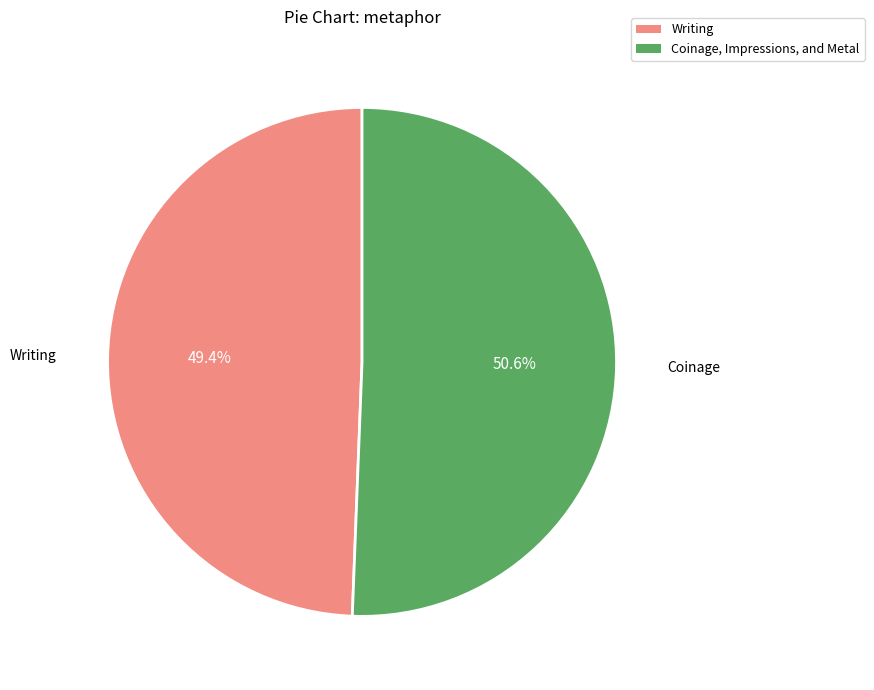

Which has a higher value, Writing or Coinage, Impressions, and Metal?

Coinage, Impressions, and Metal